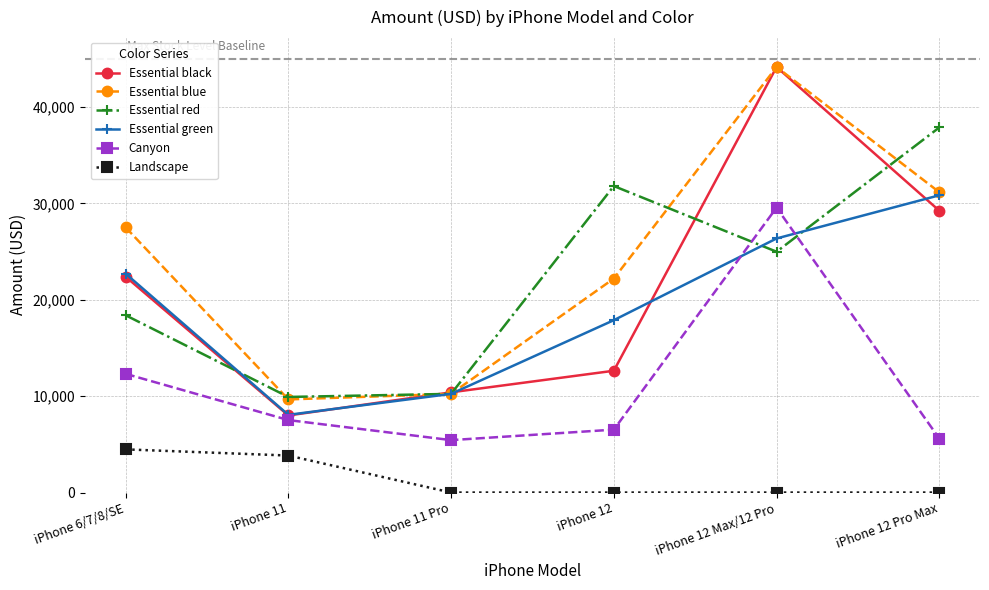

The value of Essential red at iPhone 6/7/8/SE is 18394.2. True or false?

True